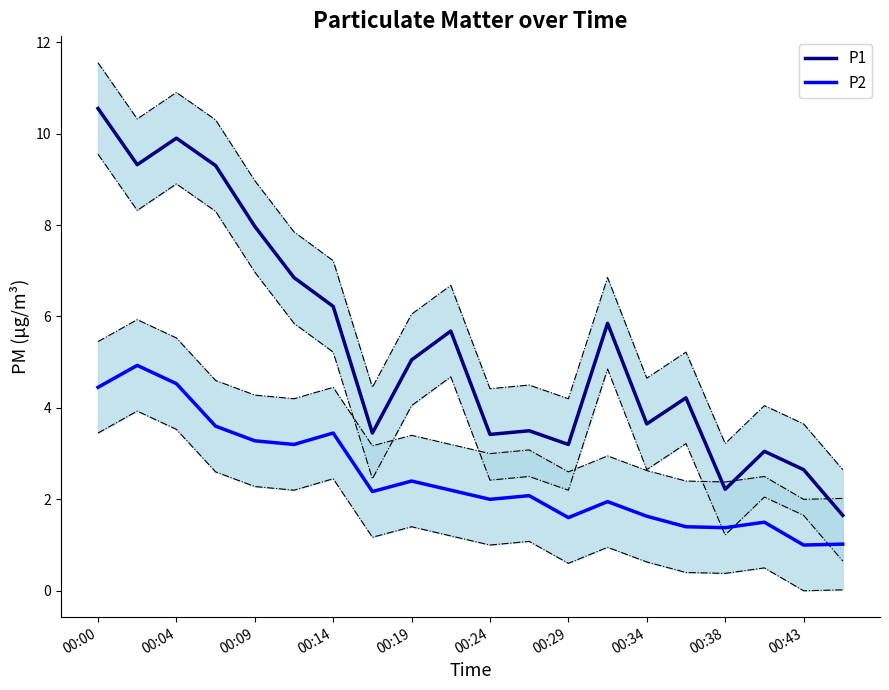

True or false: P2 and P1 cross at least once.

False